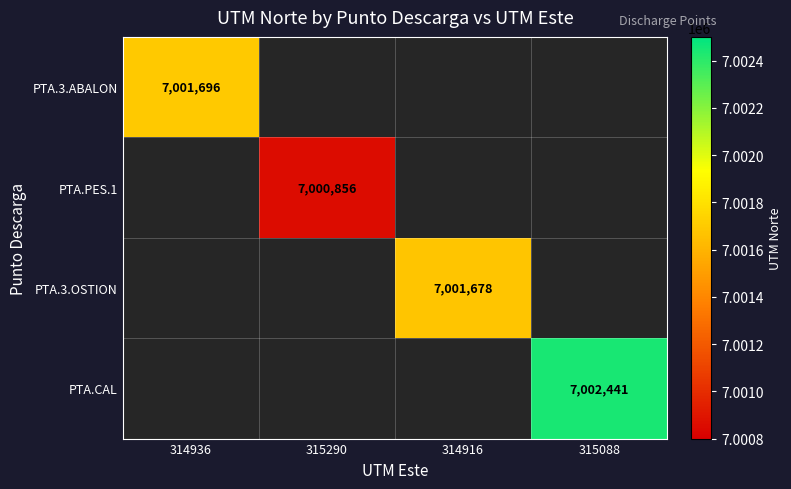

Which has a higher value, 314936 or 315088?

315088